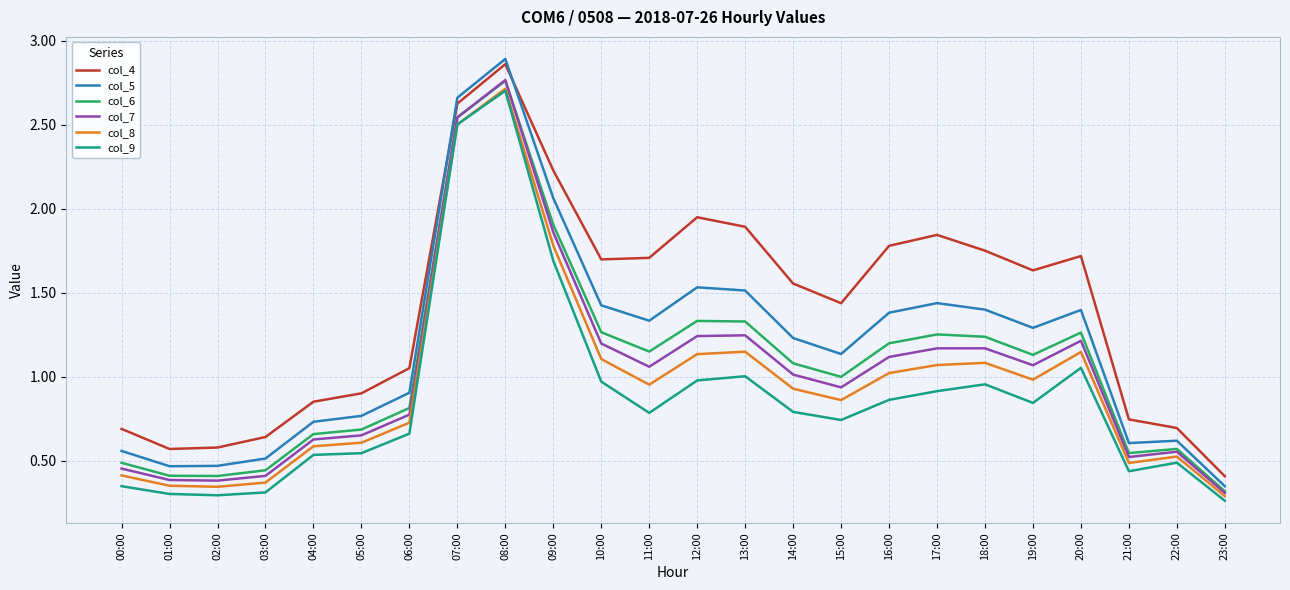

True or false: col_7 has a value of 0.8 at 06:00.

True